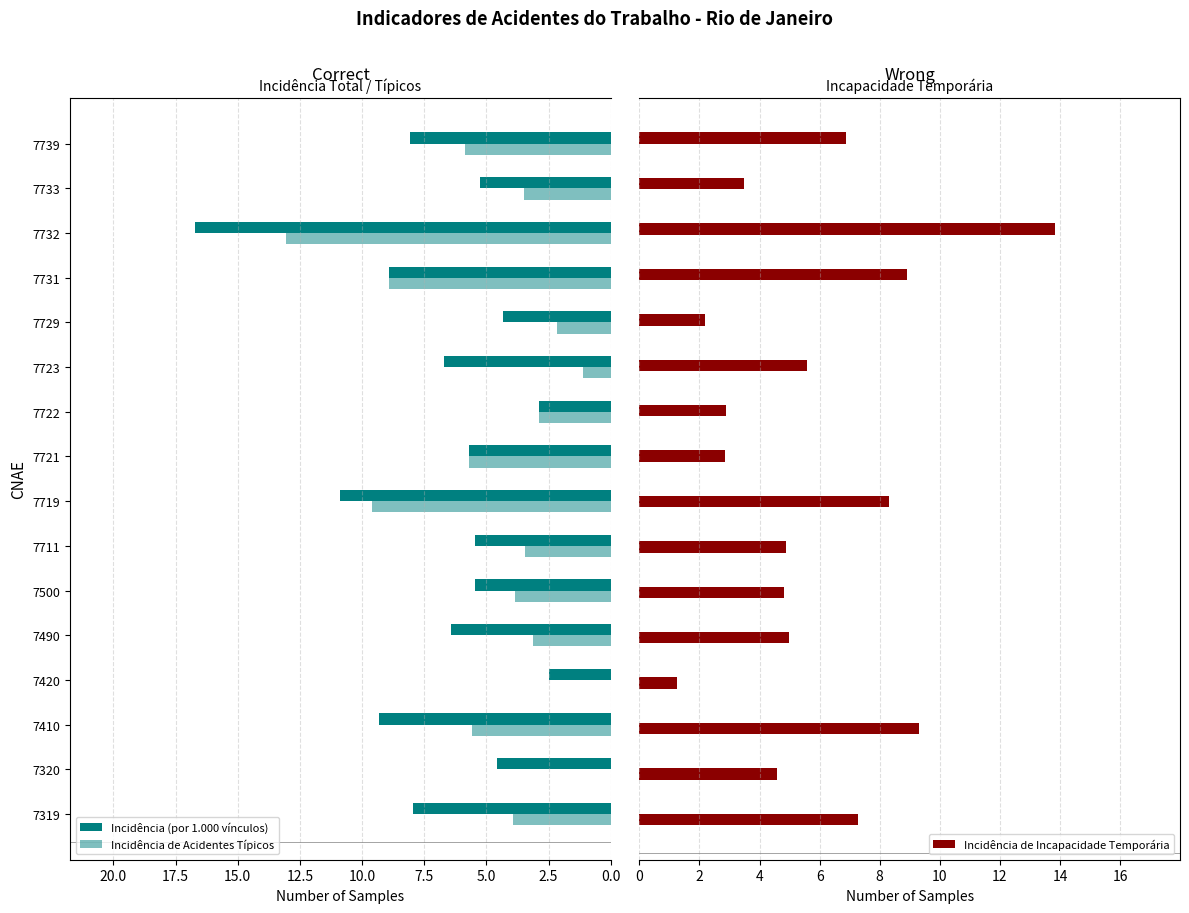

What is the average value of the Incidência de Incapacidade Temporária series?

5.8